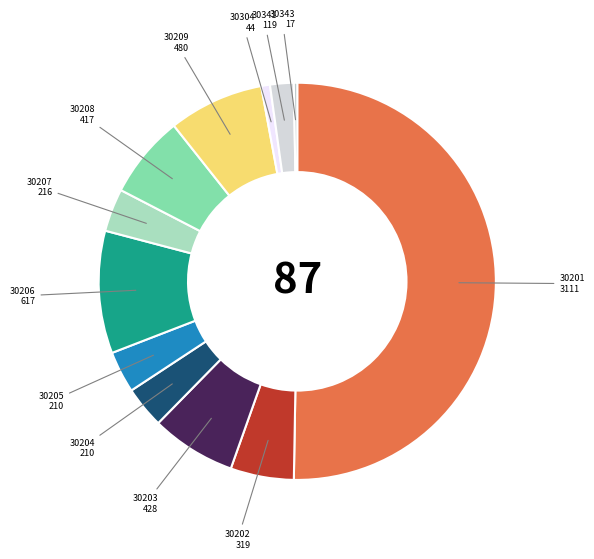

Combined, do 30207 and 30208 account for over 50%?

No